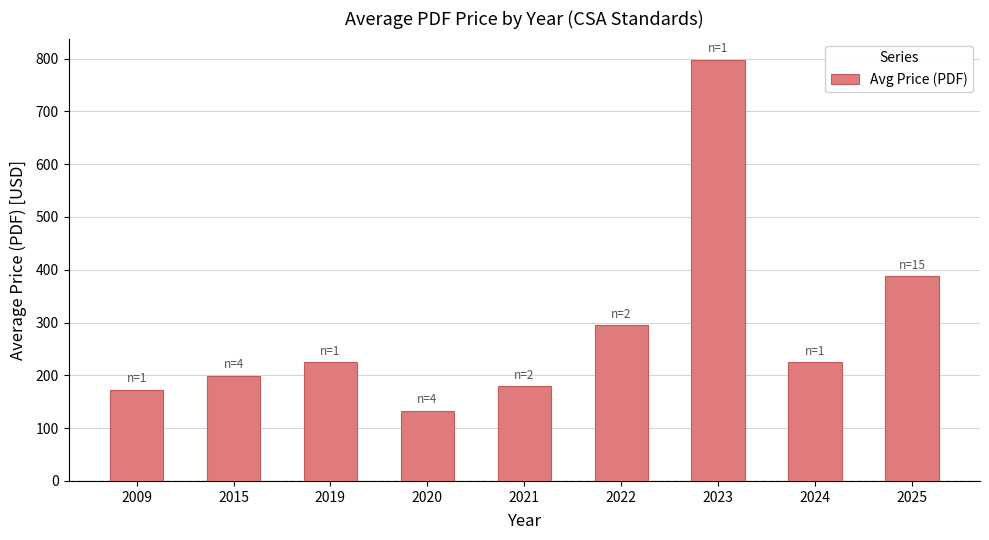

Where is the data nearest to the value 465?

2025